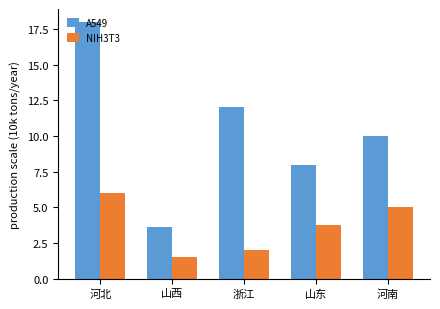

The value of A549 at 山西 is 3.6. True or false?

True